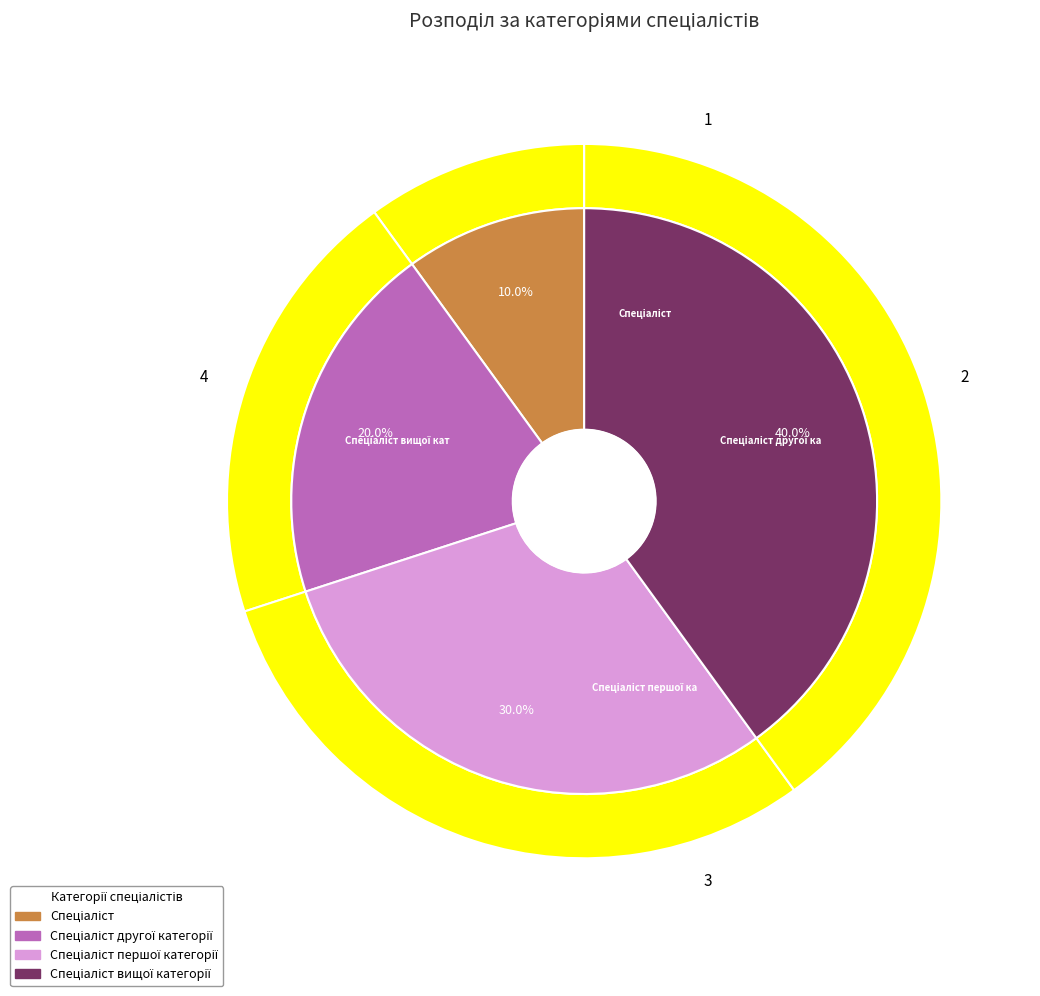

What is the change in value from Спеціаліст to Спеціаліст першої категорії?

+2